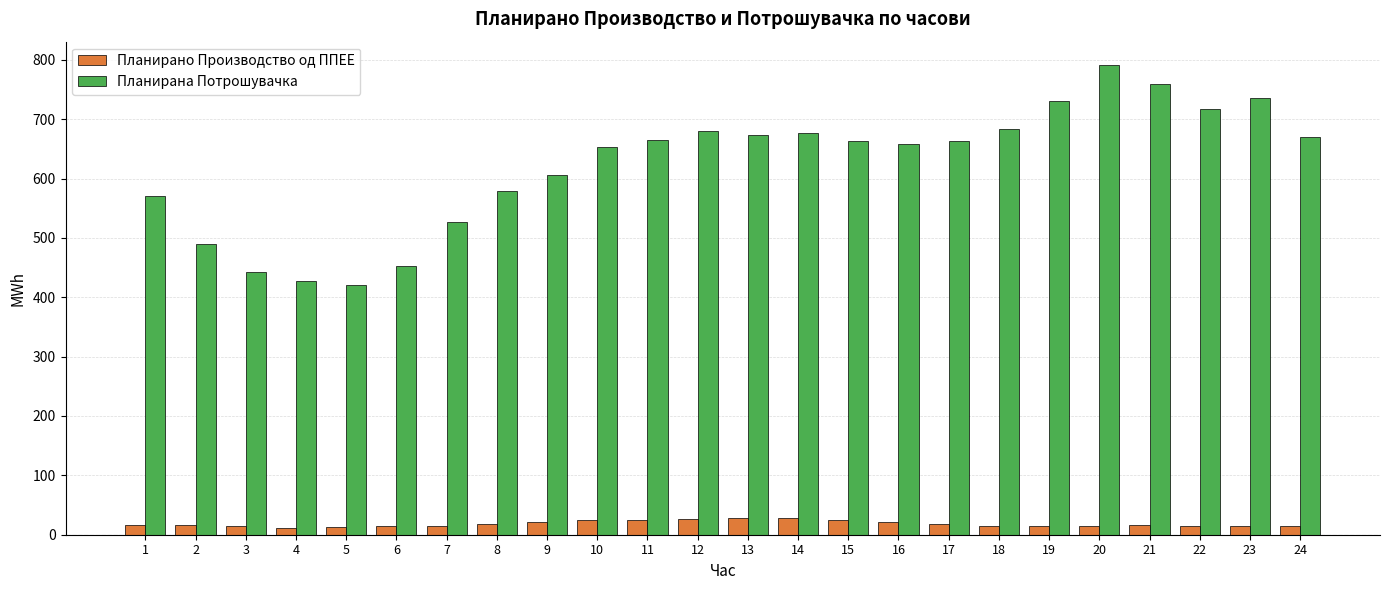

What is the greatest value displayed?

791.0